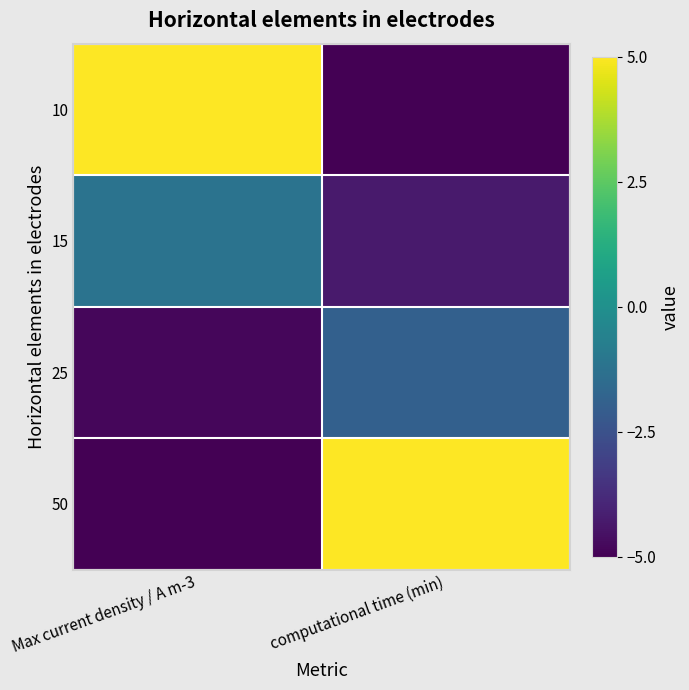

How many series are shown in this chart?

4